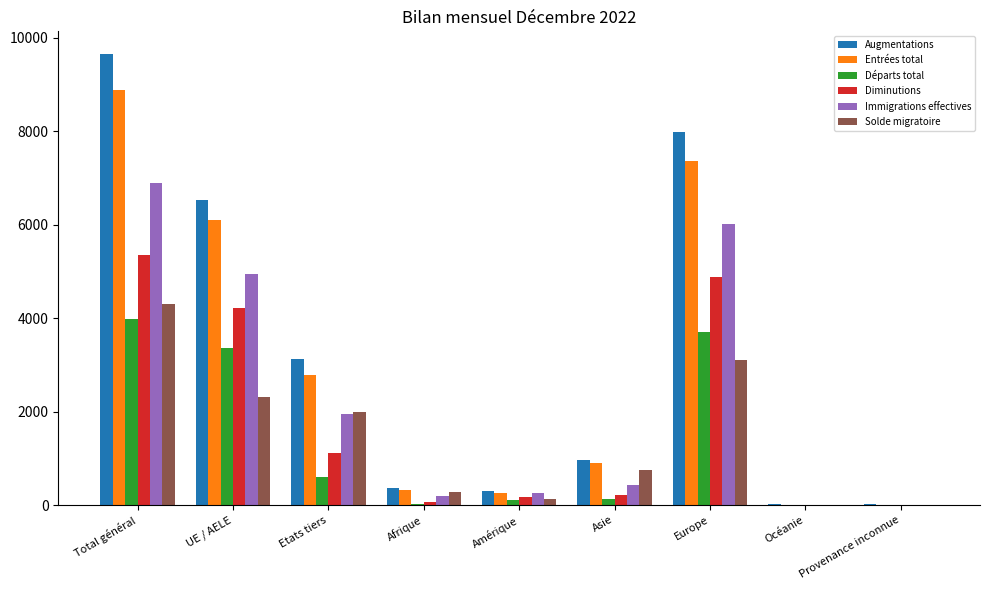

At which category does the chart reach its peak across all series?

Total général